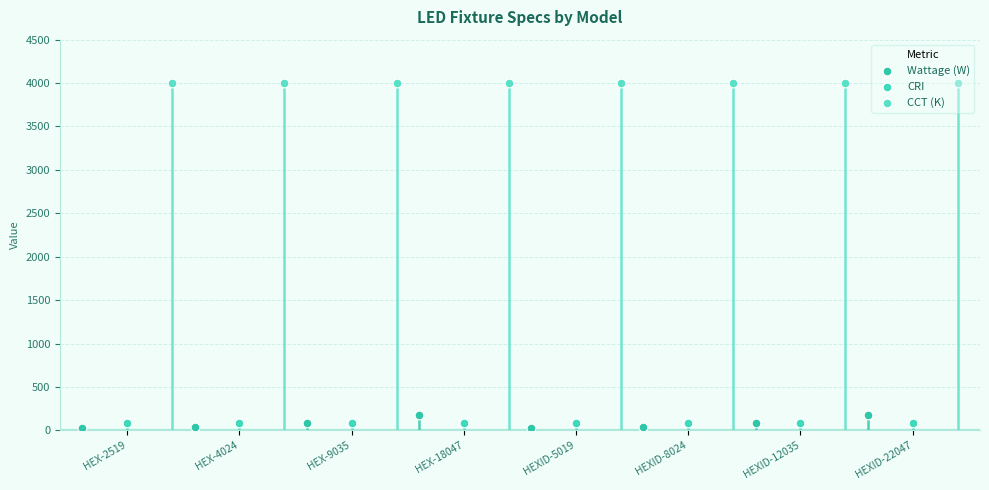

Which series has the largest Y range (max minus min)?

Wattage (W)